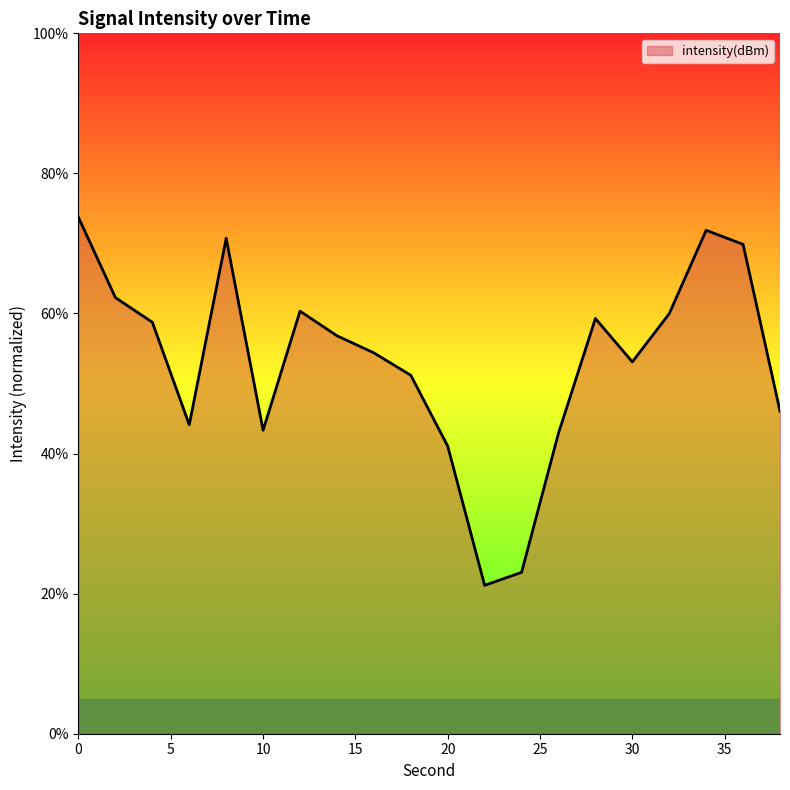

What is the smallest value displayed?

21.2